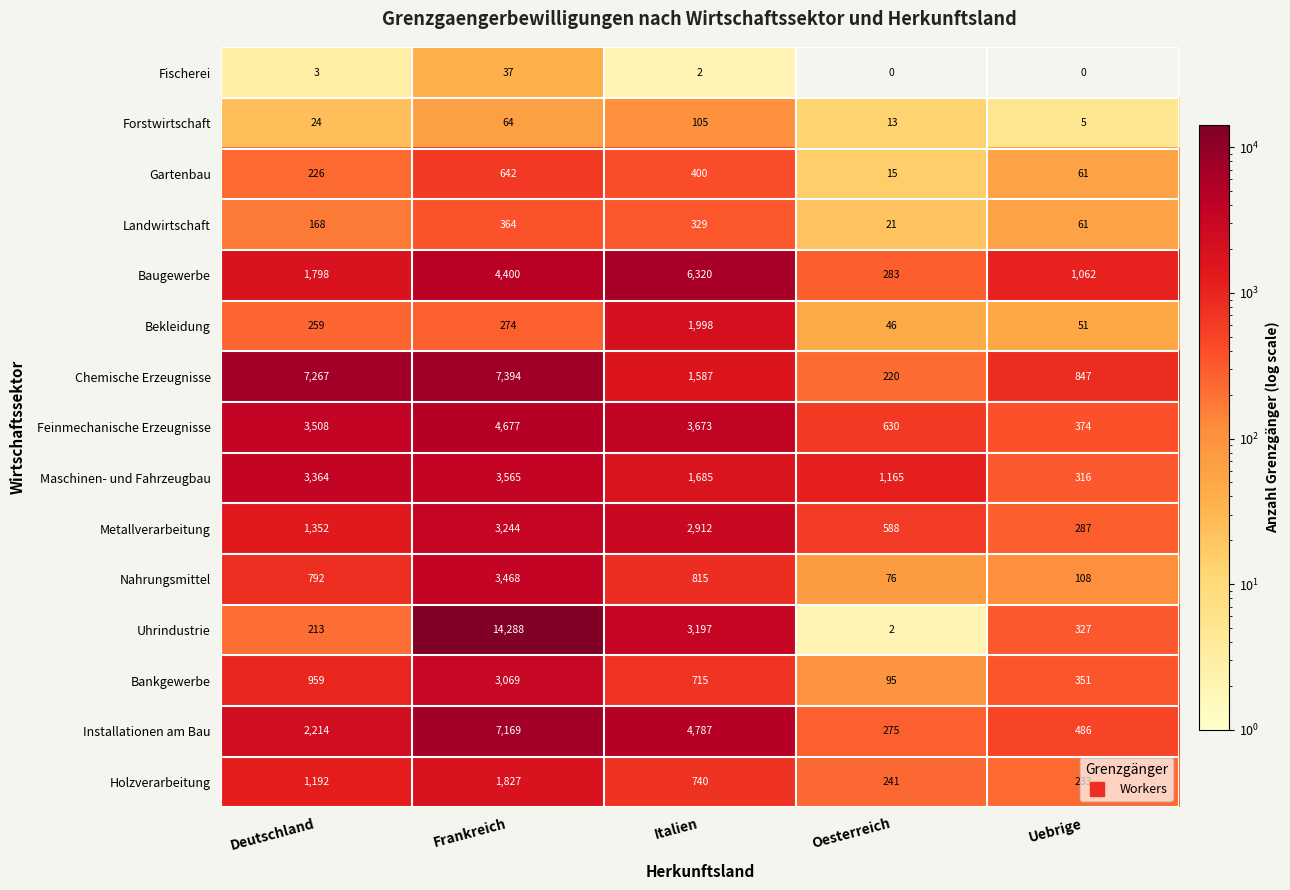

What is the average value of the Nahrungsmittel series?

1052